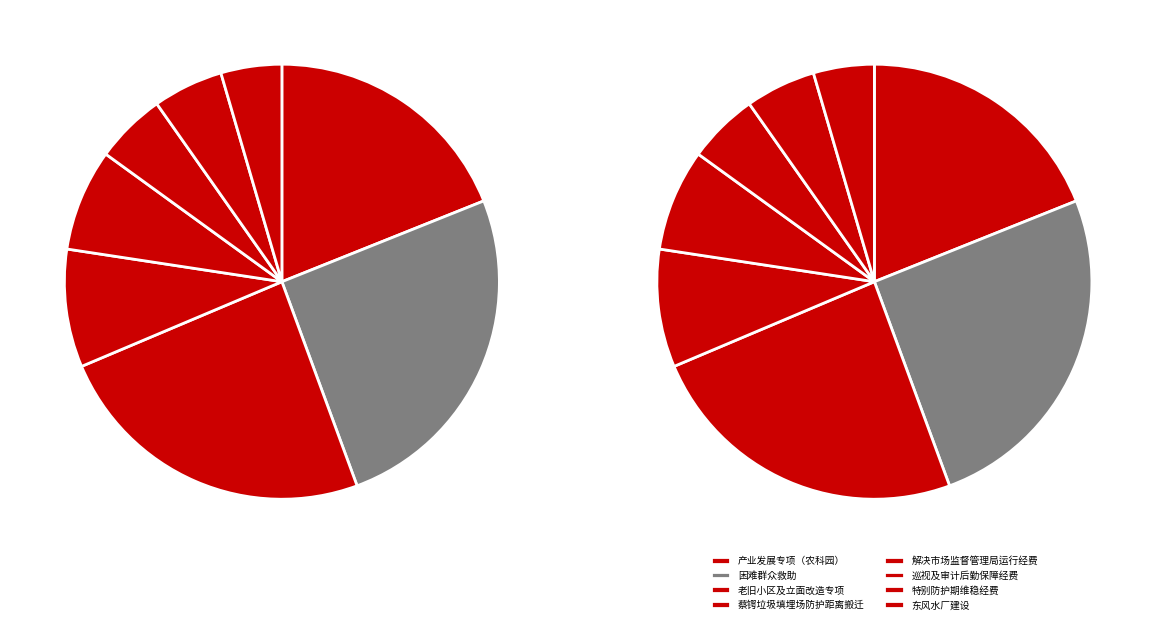

To the nearest percent, what percentage of the pie is 特别防护期维稳经费?

5%